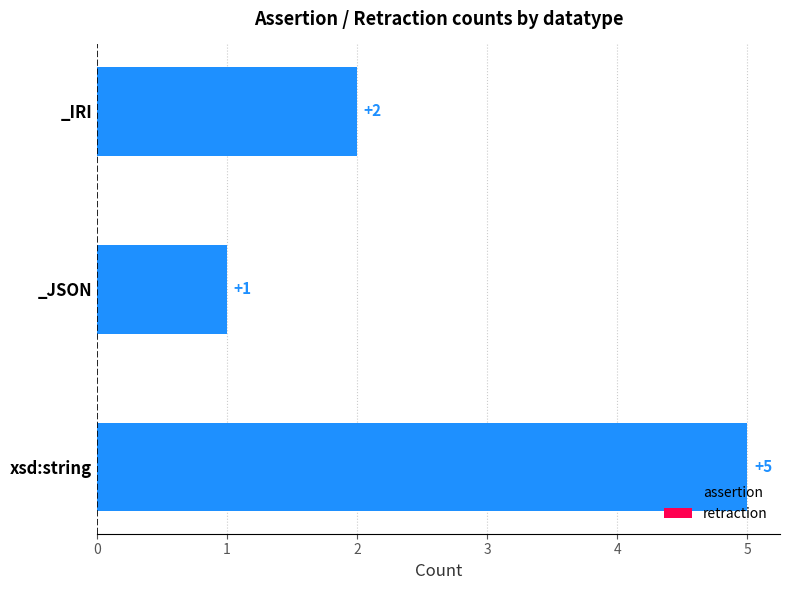

True or false: the data shows 1 at _JSON.

True